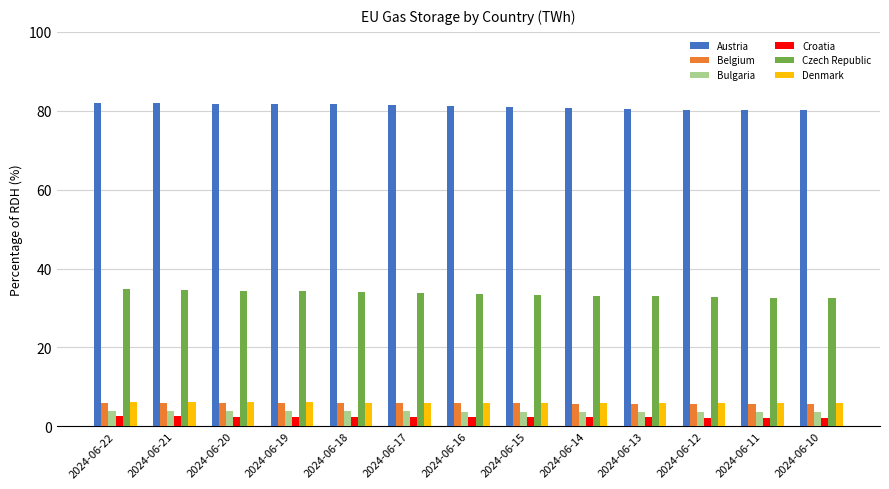

What is the maximum value for Czech Republic?

34.8